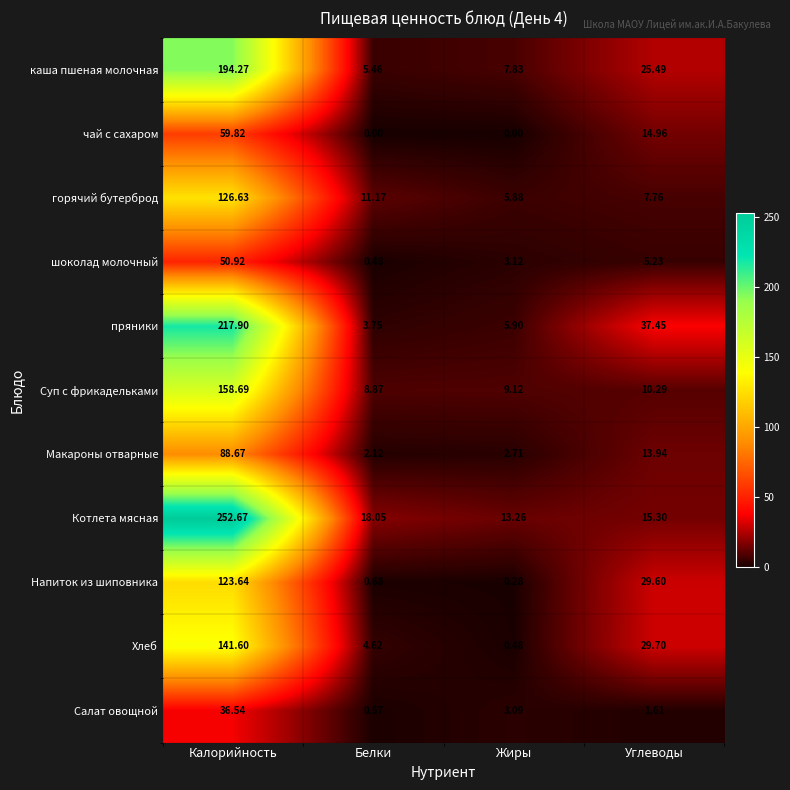

Is the value of Котлета мясная at Калорийность greater than the value of Салат овощной at Жиры?

Yes